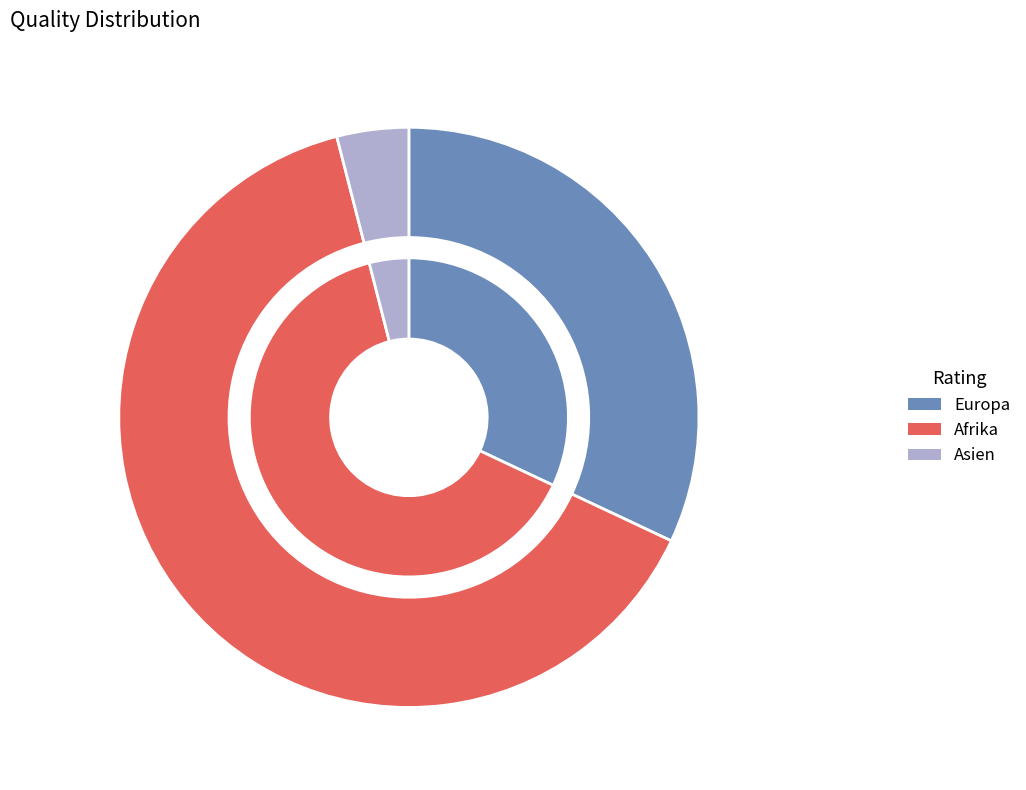

Which category has the biggest portion of the pie?

Afrika